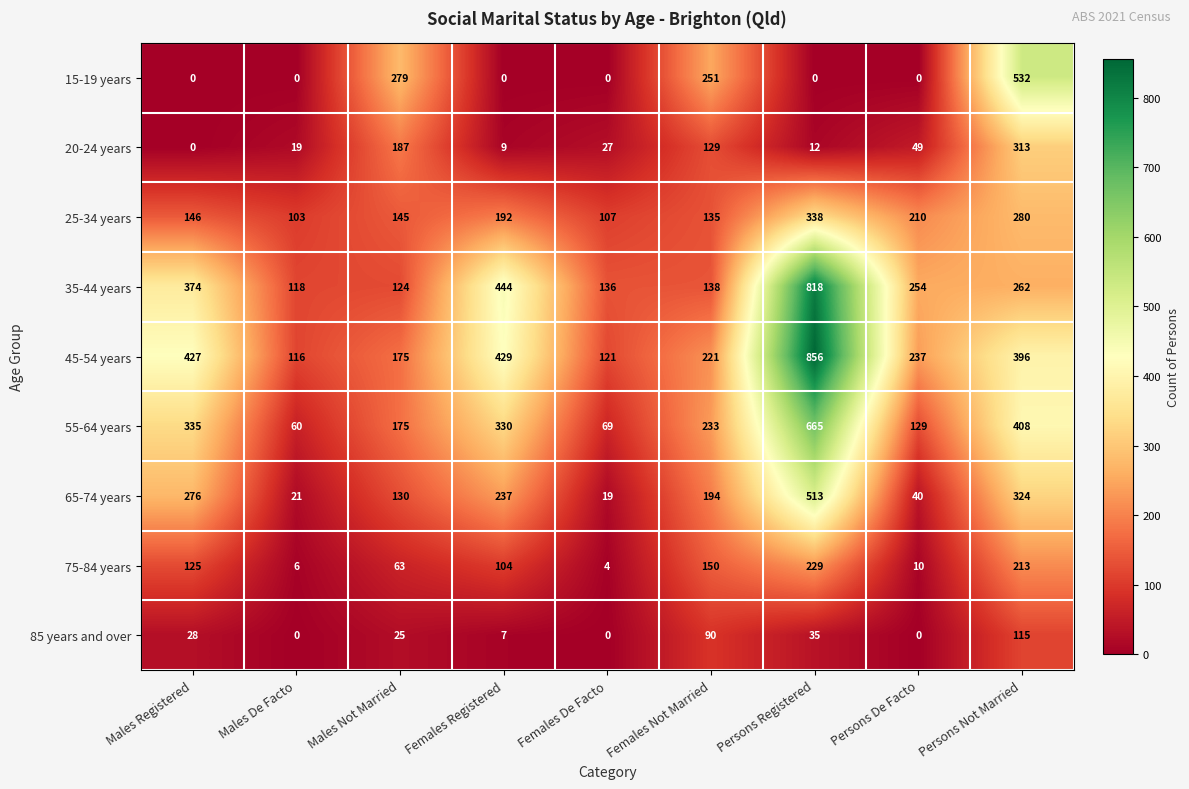

Read the 85 years and over value at Males Registered, to the nearest 50.

50